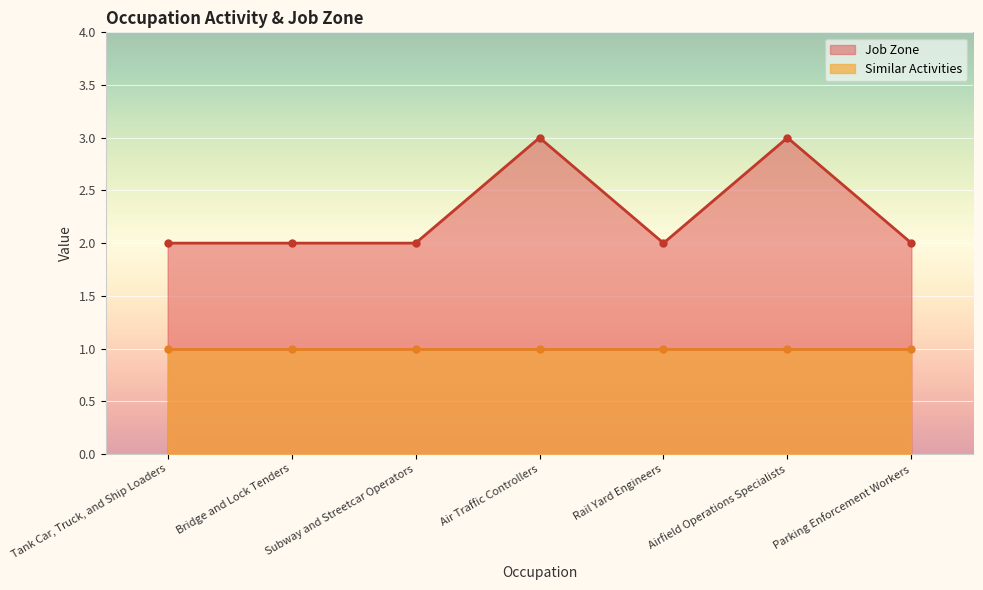

True or false: Job Zone has a value of 2 at Bridge and Lock Tenders.

True